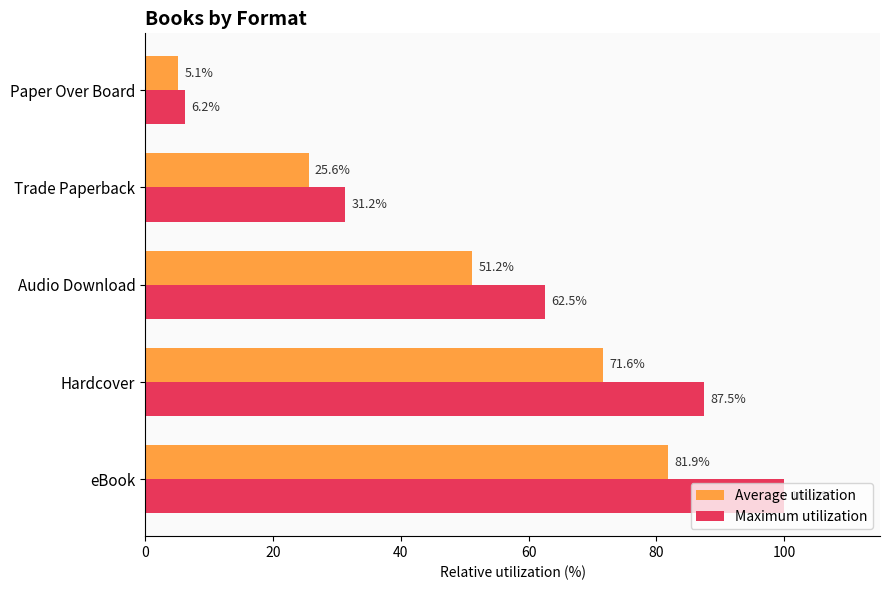

Where is Maximum utilization nearest to the value 53?

Audio Download